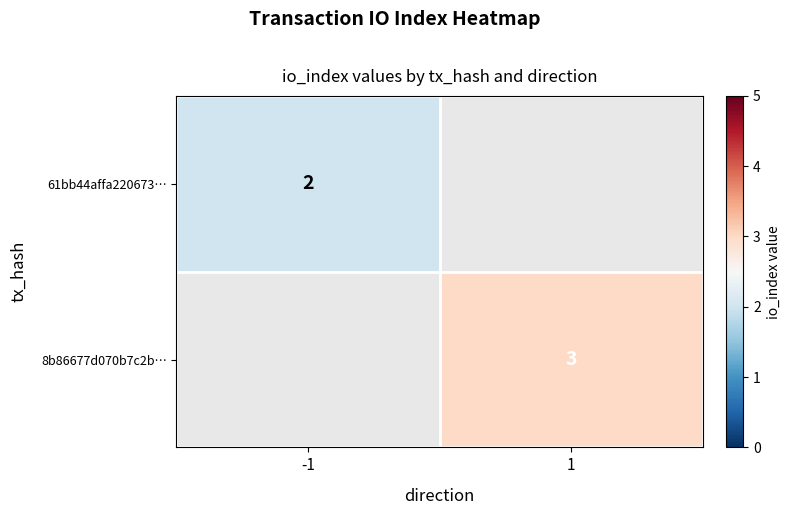

The 8b86677d070b7c2b… series shows 2 at 1. True or false?

False